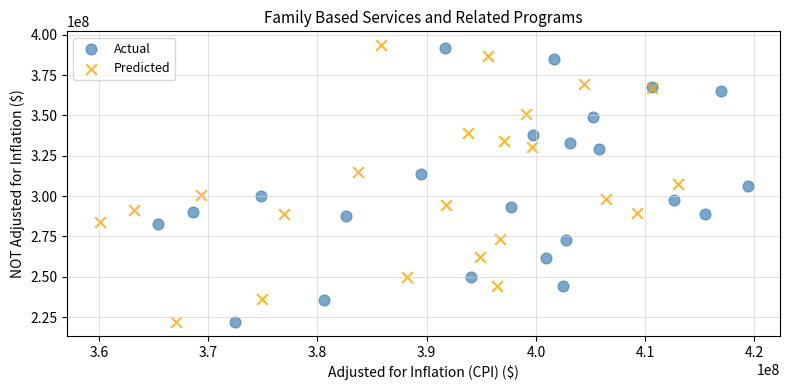

Which series has the widest spread of Y values?

Predicted